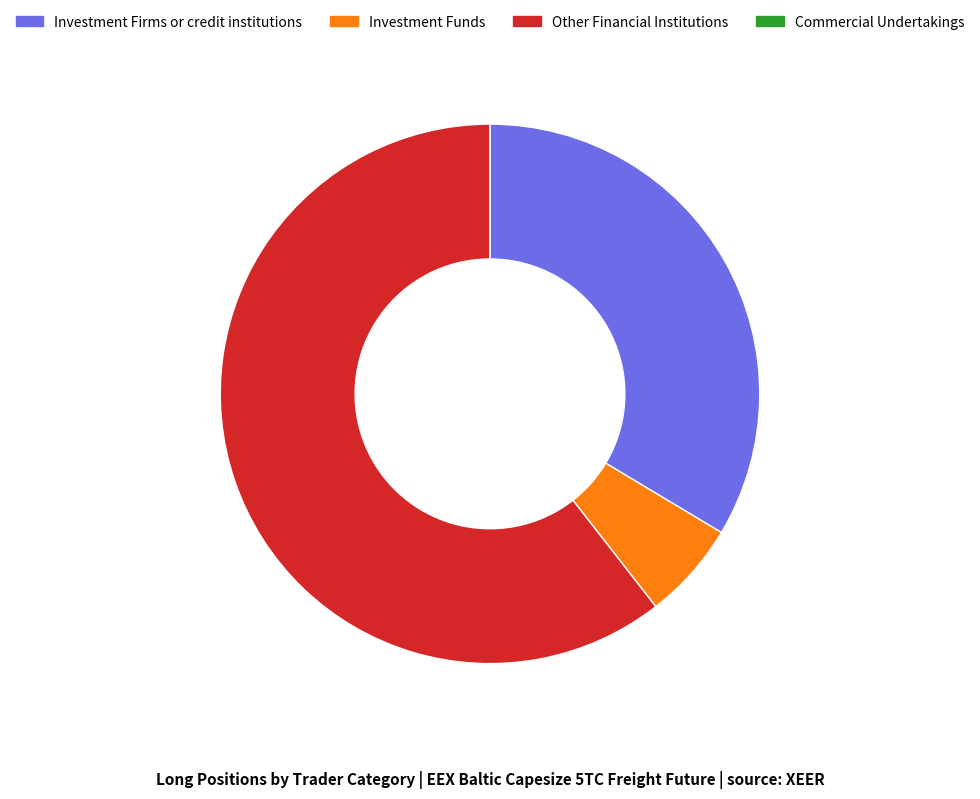

Which has a higher value, Investment Funds or Other Financial Institutions?

Other Financial Institutions